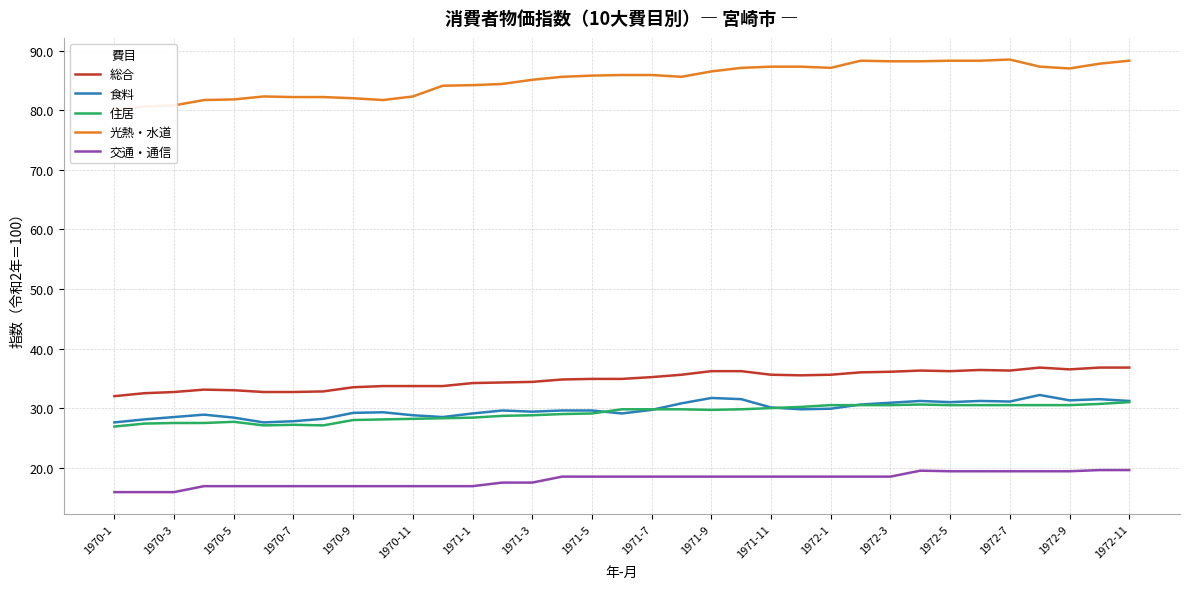

True or false: 食料 has a value of 29.2 at 1970-9.

True